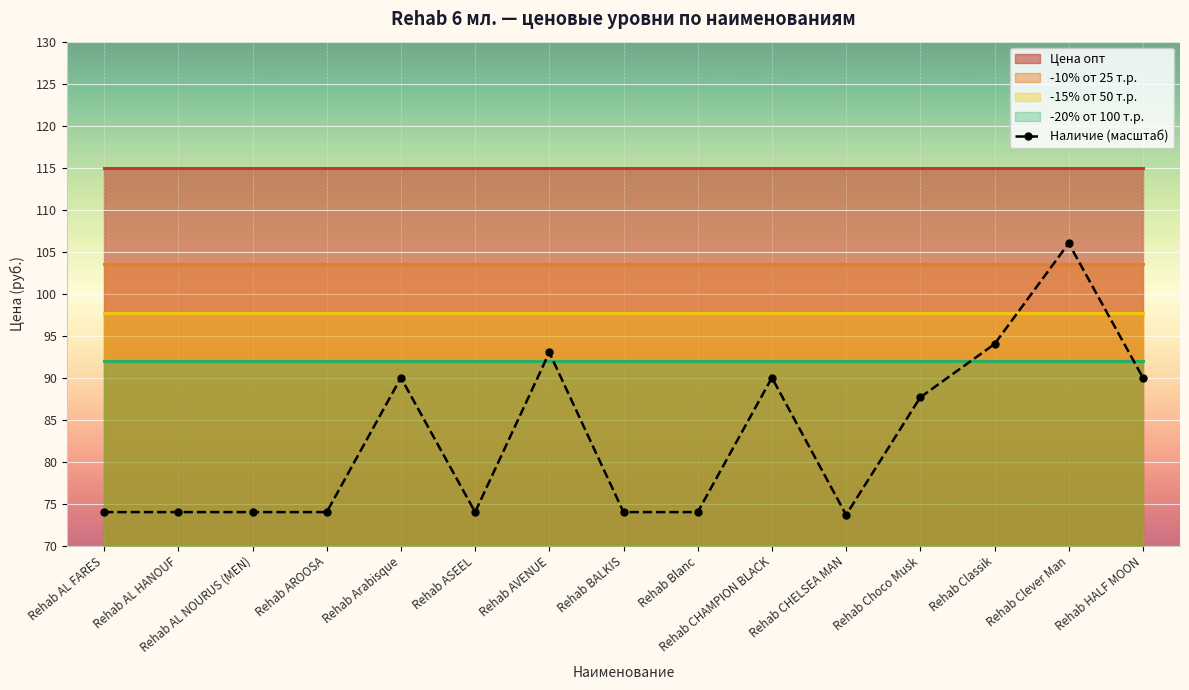

What position from the left is Rehab HALF MOON?

15